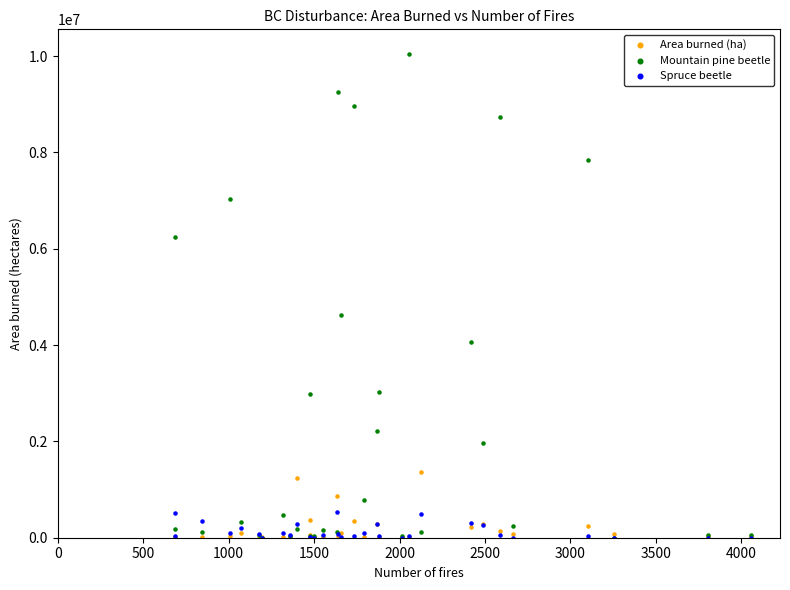

Which series has the largest Y range (max minus min)?

Mountain pine beetle